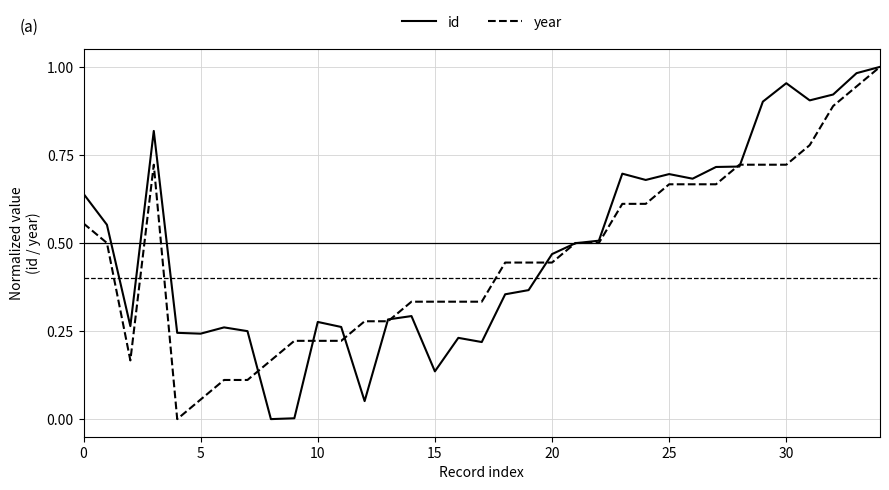

How many intersections are there between year and id?

10